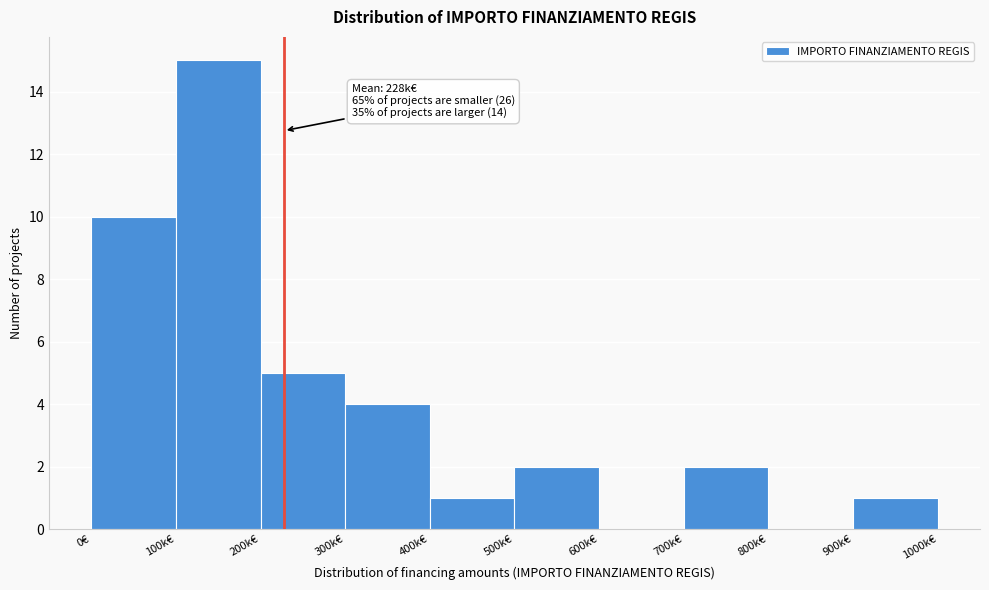

Reading left to right, transcribe all the data shown in this chart.

0€=10	100k€=15	200k€=5	300k€=4	400k€=1	500k€=2	600k€=0	700k€=2	800k€=0	900k€=1